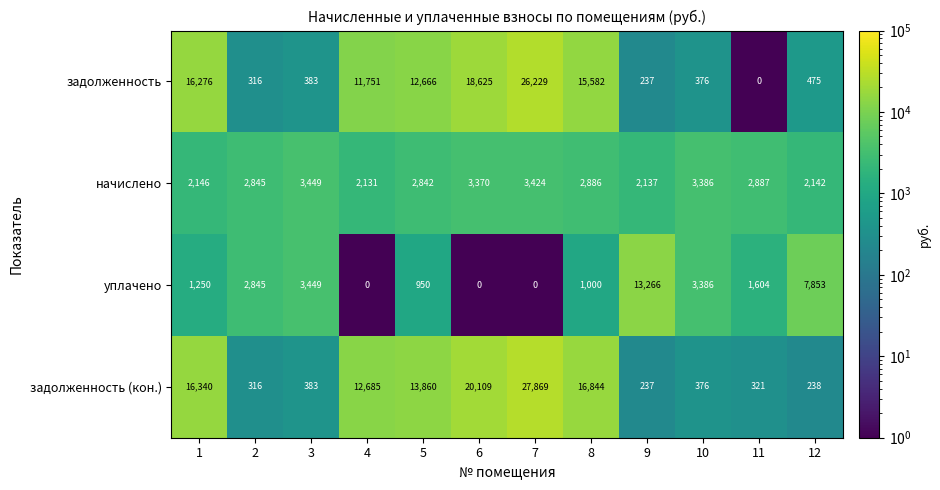

The начислено series shows 3386 at 10. True or false?

True